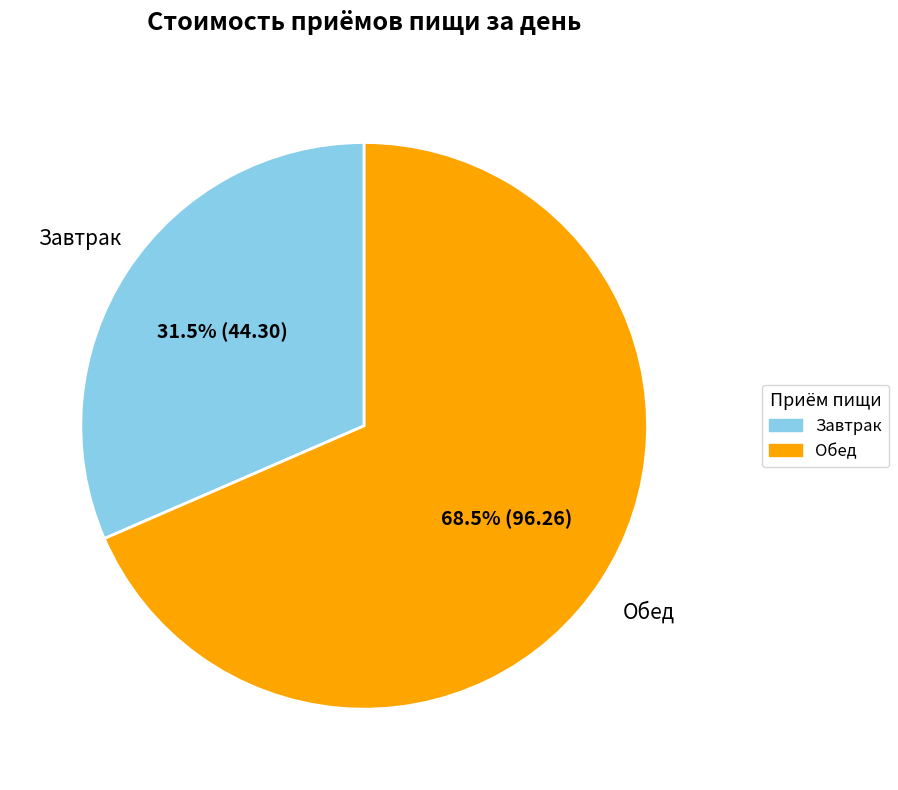

Rank the categories by value from highest to lowest.

Обед, Завтрак